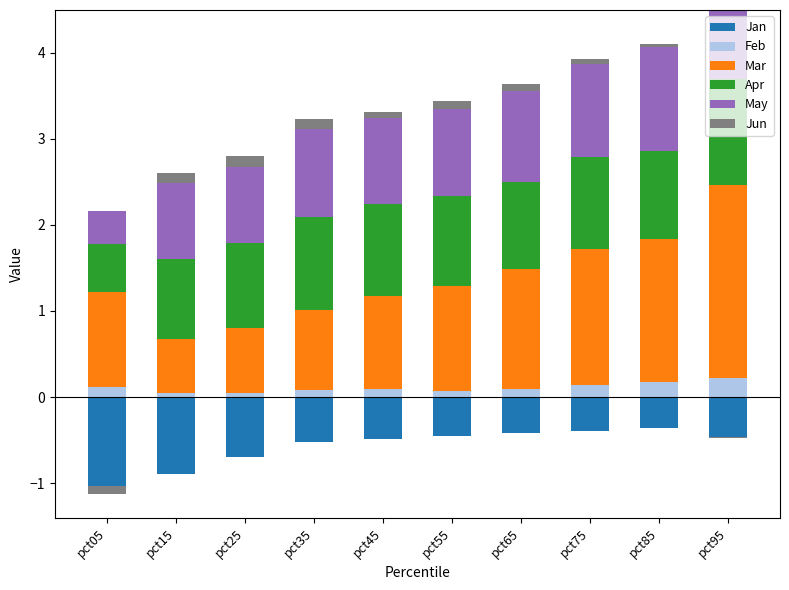

Are the bars horizontal?

No